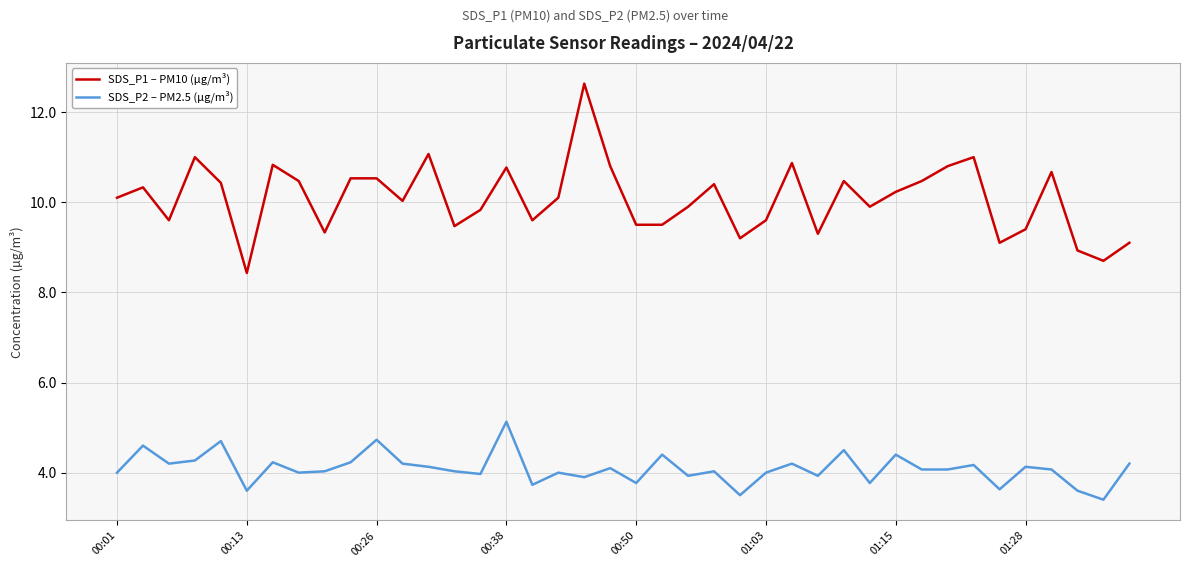

True or false: SDS_P1 – PM10 (µg/m³) and SDS_P2 – PM2.5 (µg/m³) cross at least once.

False